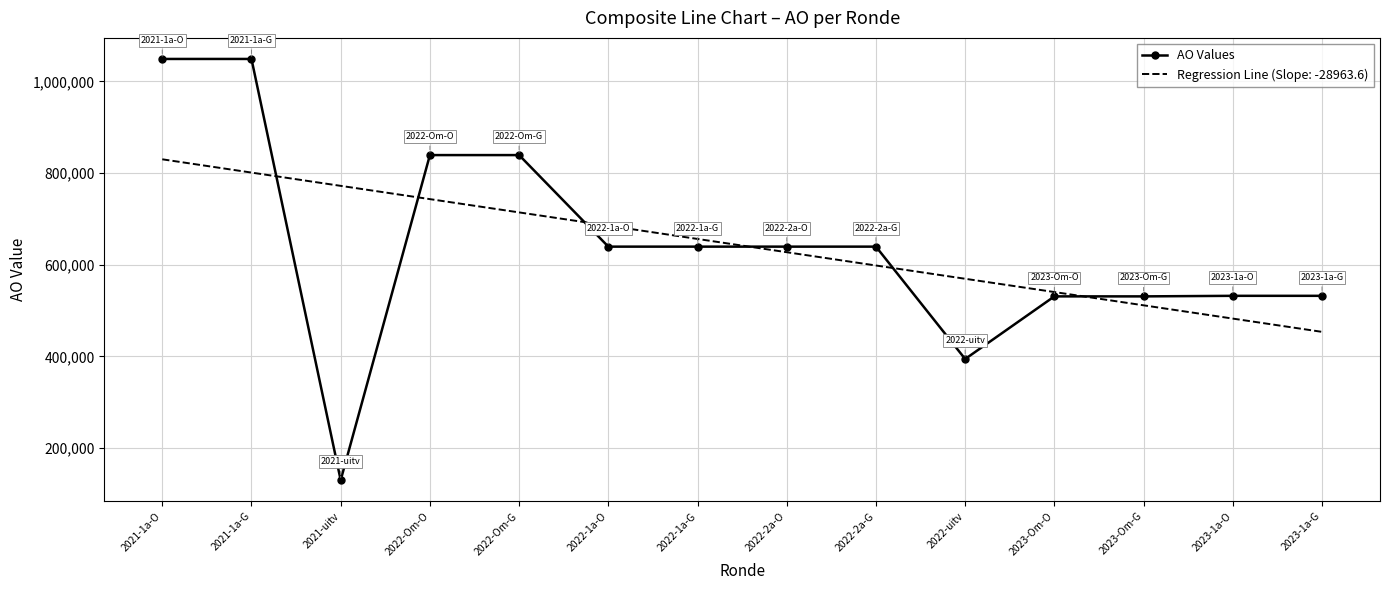

What is the maximum value shown in the chart?

1048837.0